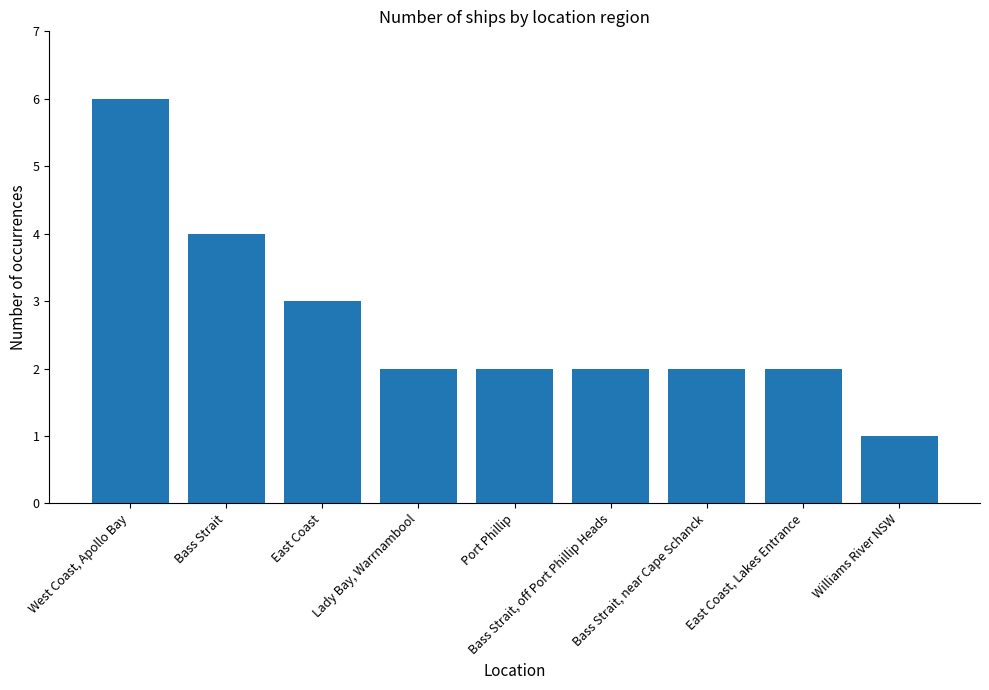

What is the difference between the maximum and minimum values?

5